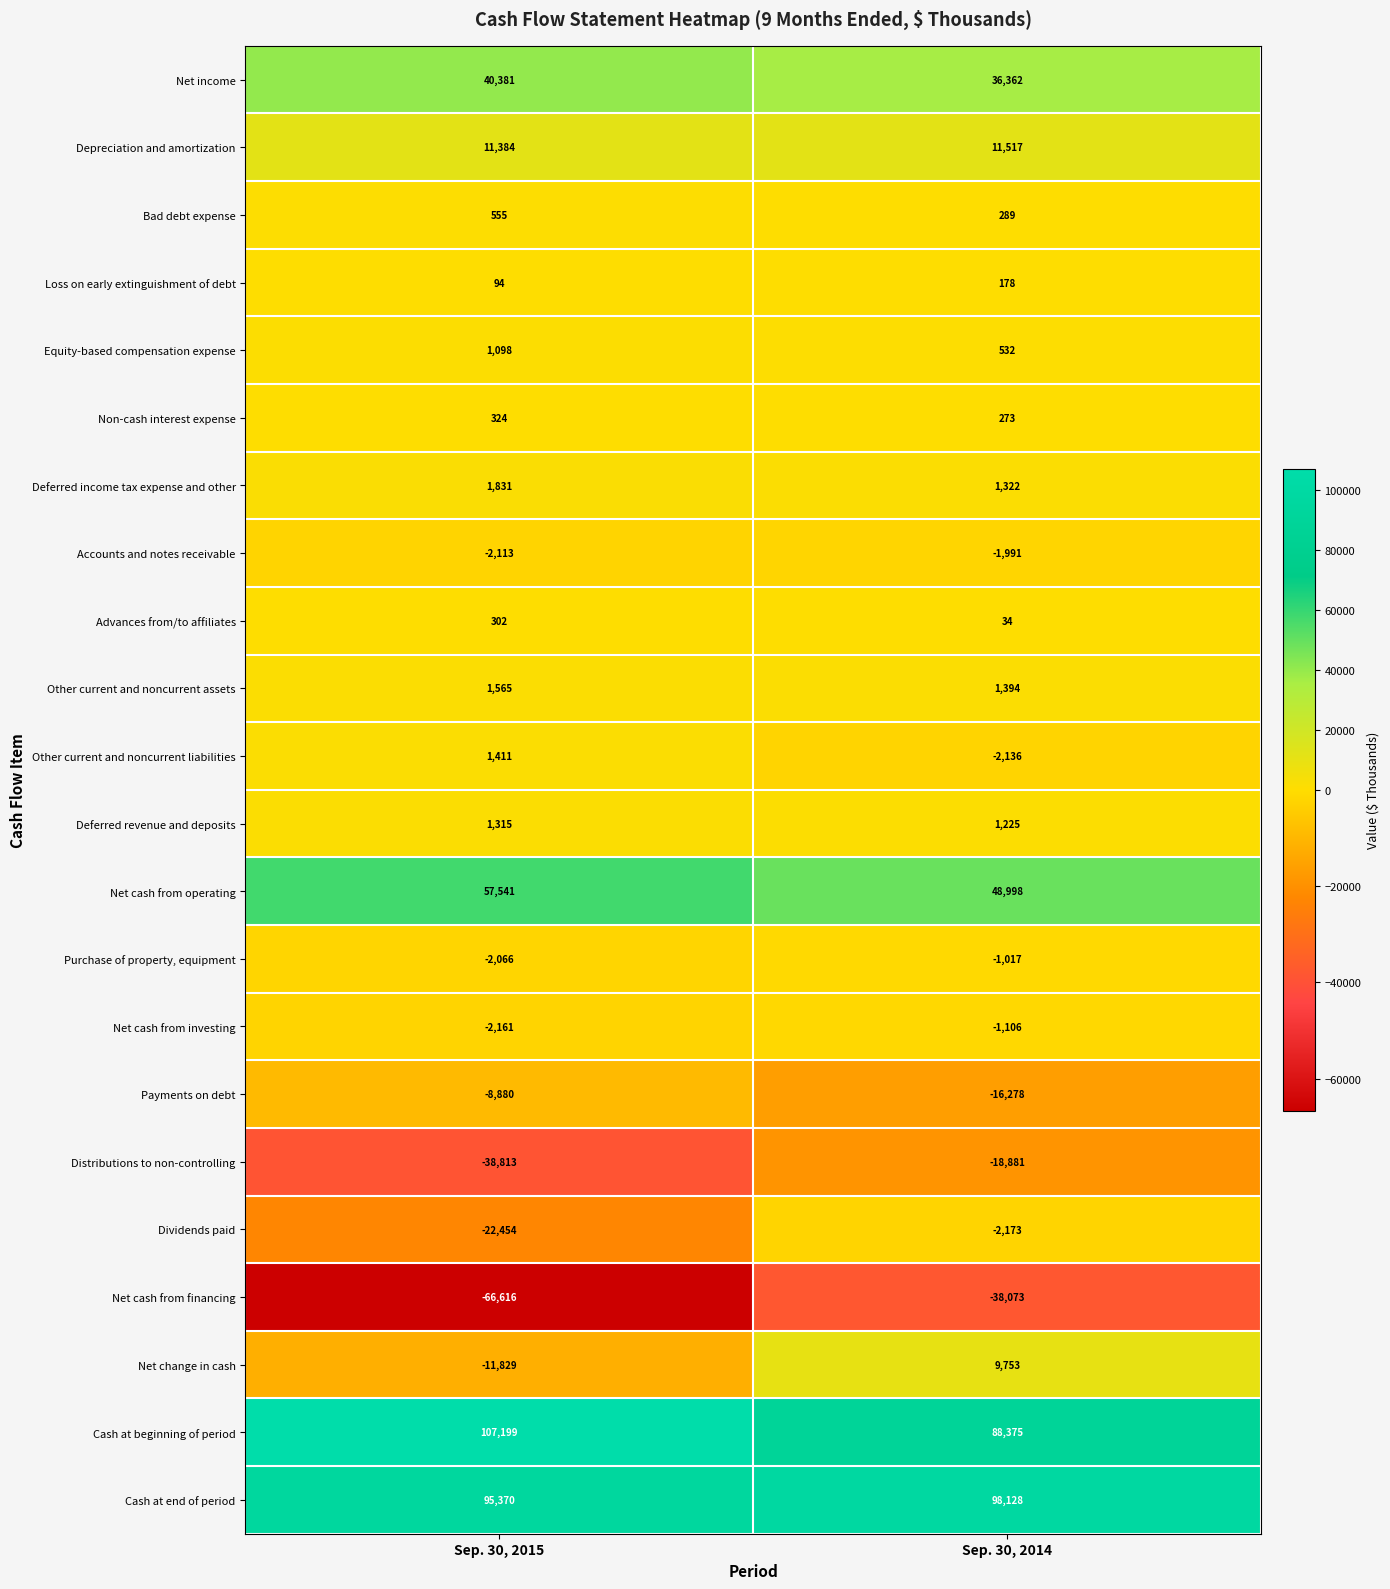

What is the difference between the Loss on early extinguishment of debt values at Sep. 30, 2014 and Sep. 30, 2015?

84